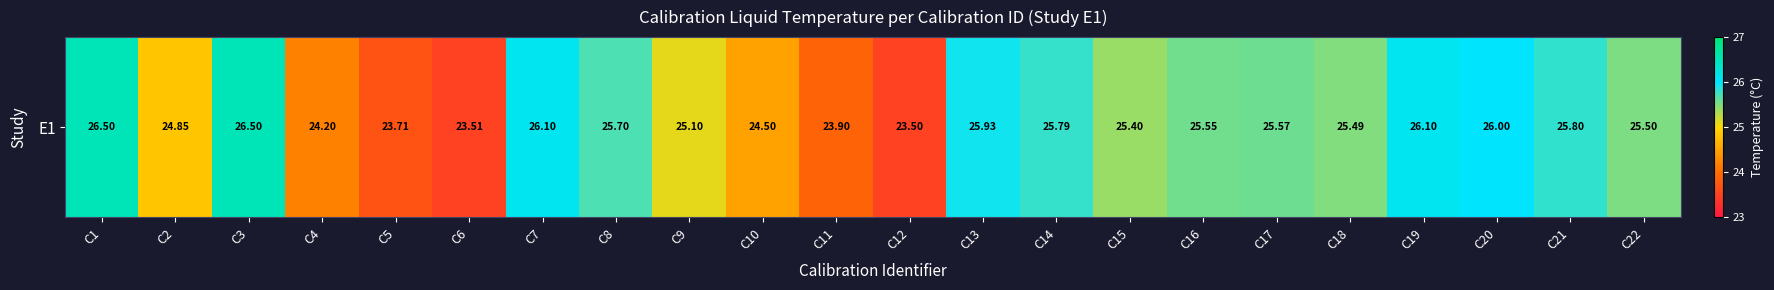

List the labels in order of value, largest first.

C1, C3, C7, C19, C20, C13, C21, C14, C8, C17, C16, C22, C18, C15, C9, C2, C10, C4, C11, C5, C6, C12